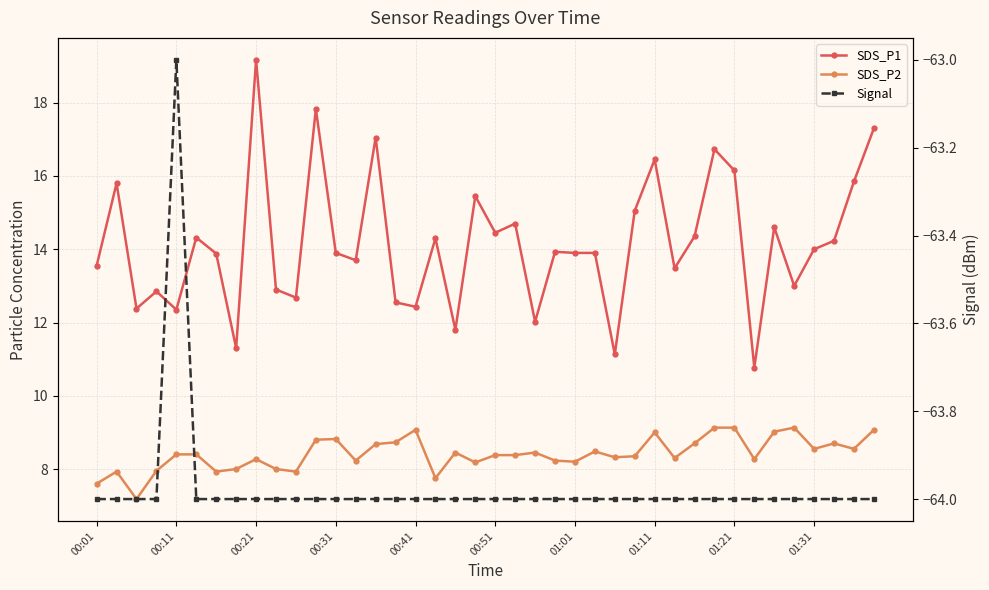

What is the sum of all Signal values?

-2559.0